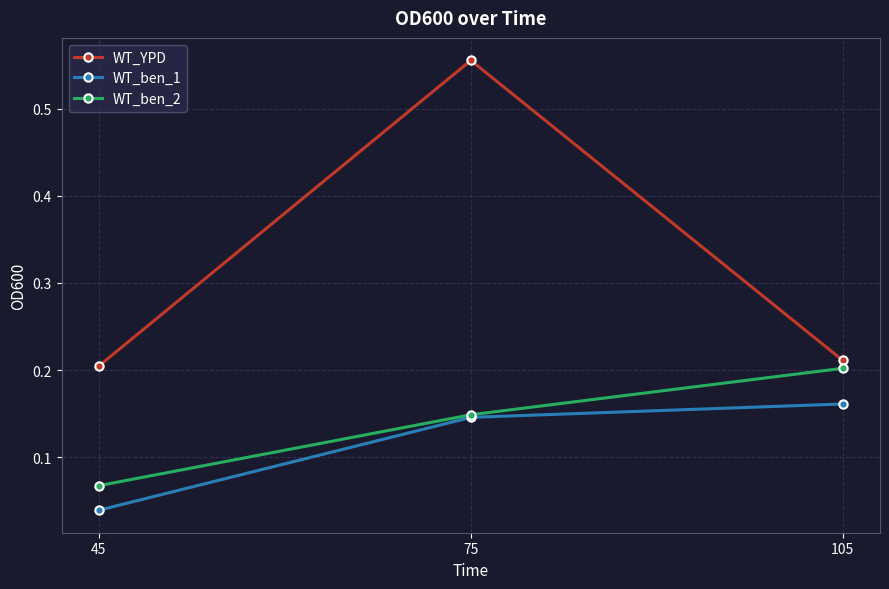

Rank the categories by WT_ben_1 value from highest to lowest.

105, 75, 45